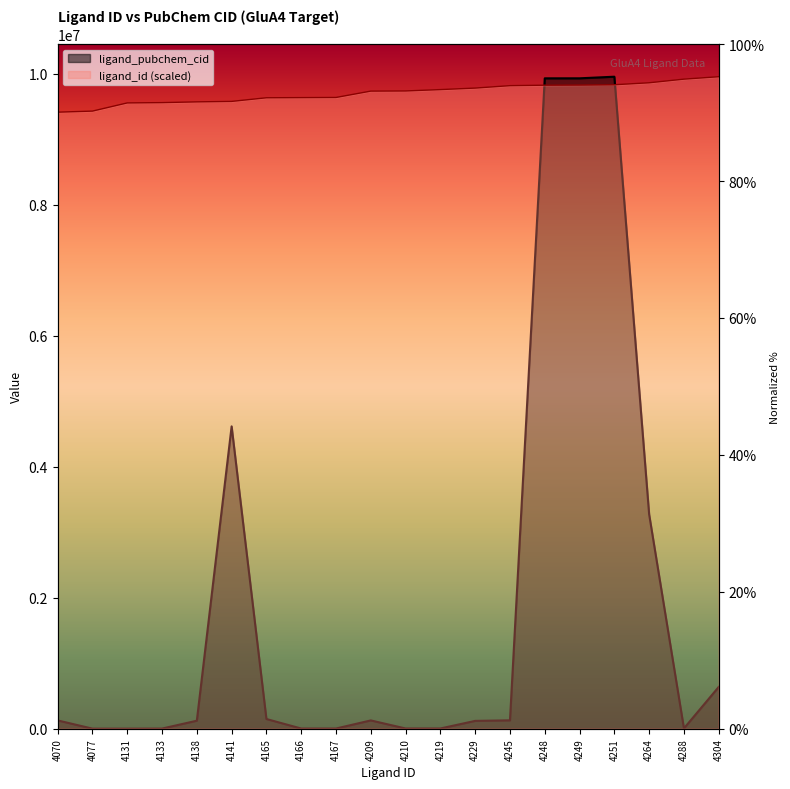

At which label is ligand_id closest to 9681898?

4167